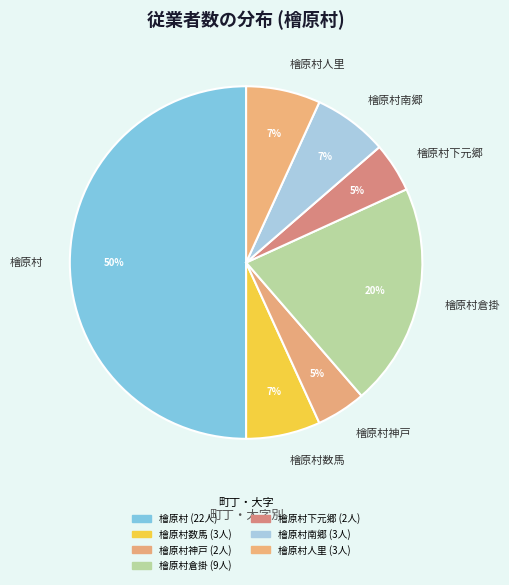

To the nearest percent, what percentage of the pie is 檜原村南郷?

7%